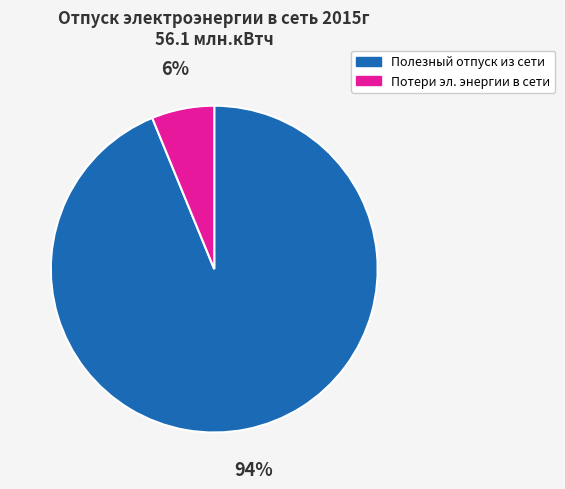

To the nearest percent, what is the combined percentage of Полезный отпуск из сети and Потери эл. энергии в сети?

100%